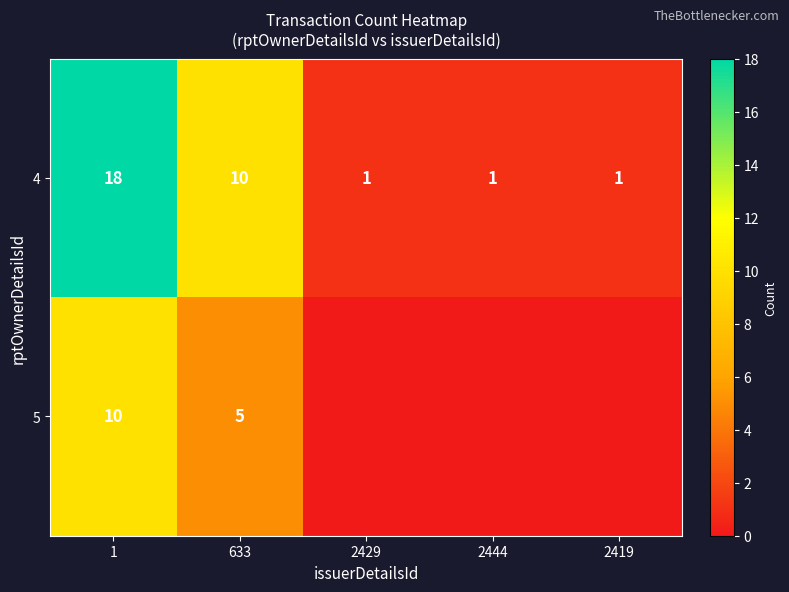

True or false: 4 has a value of 1 at 2444.

True